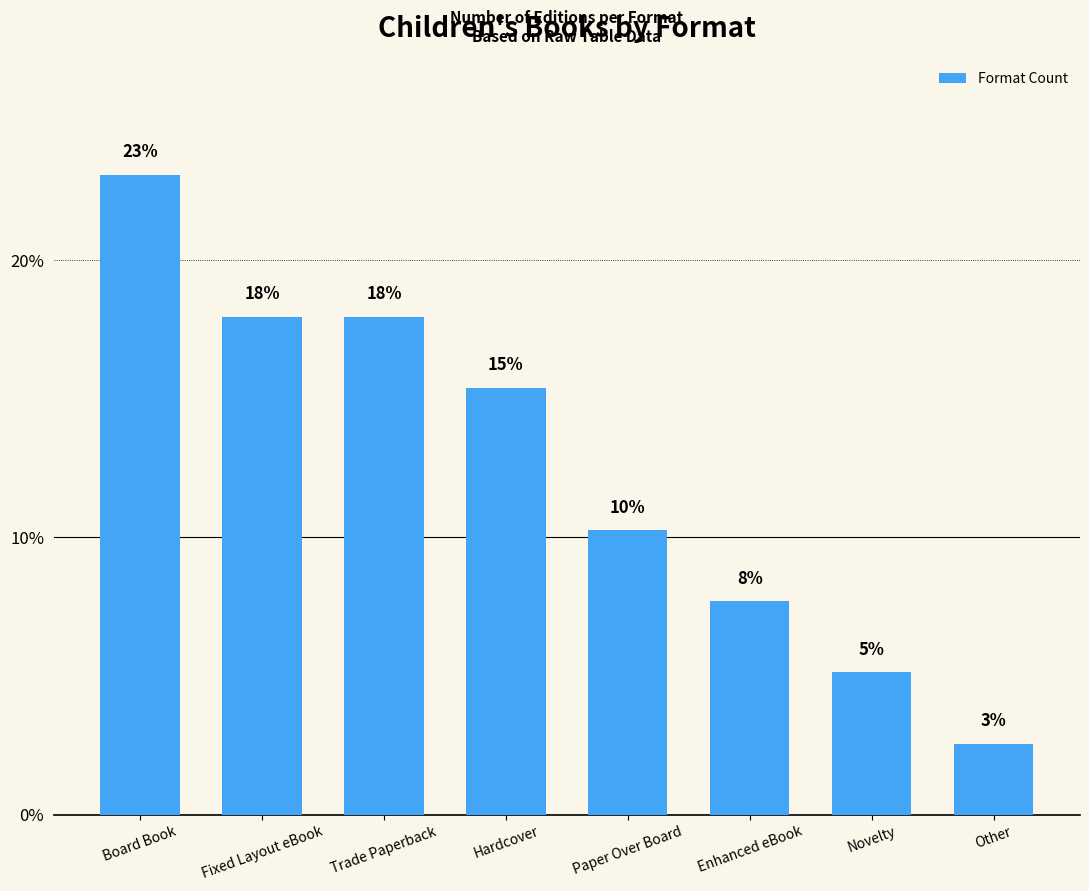

Are the bars horizontal?

No